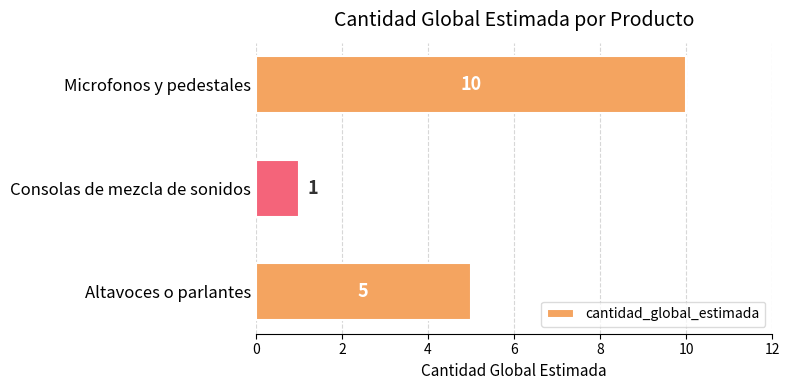

Count the number of data series in this chart.

1